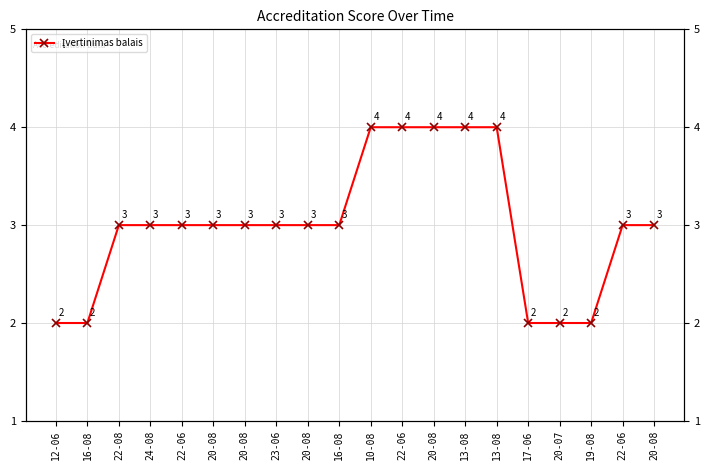

What is the greatest value displayed?

4